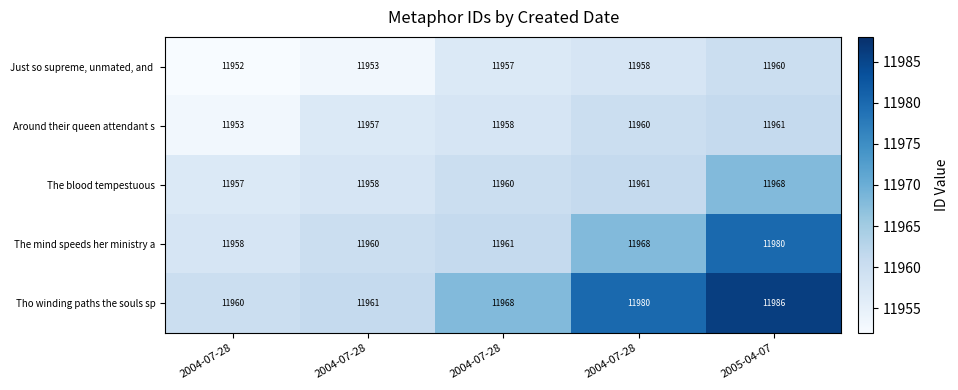

What is the total value across all series at 2004-07-28?

59780